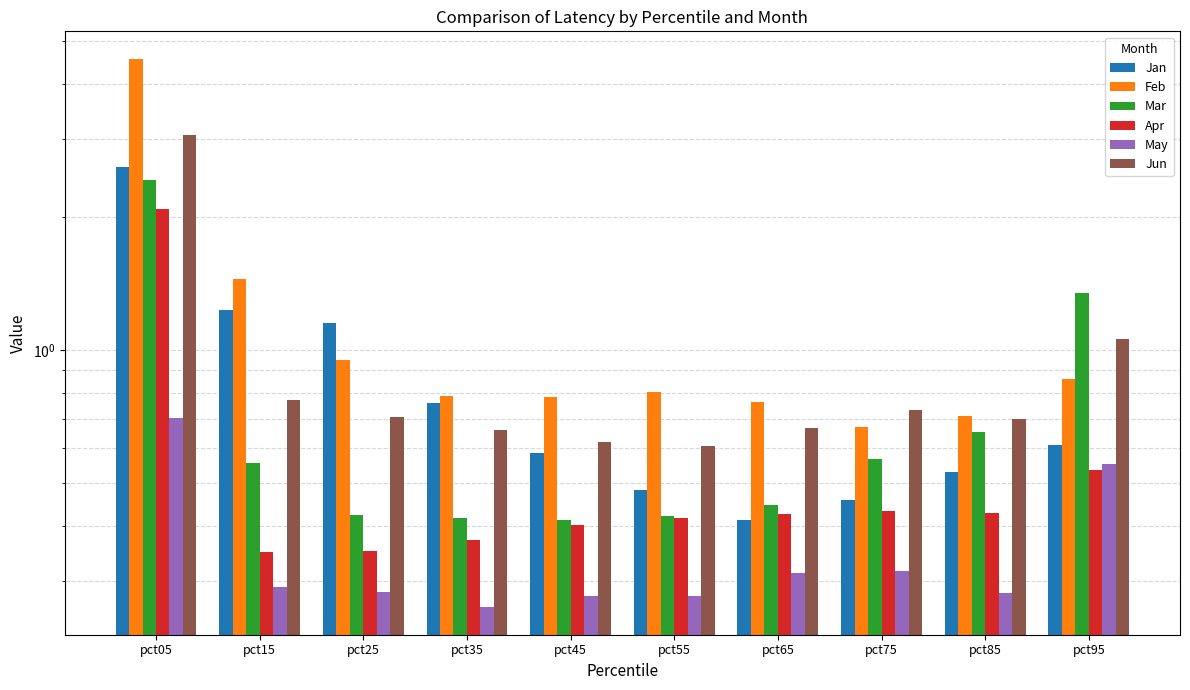

True or false: Mar has a value of 0.2 at pct65.

False